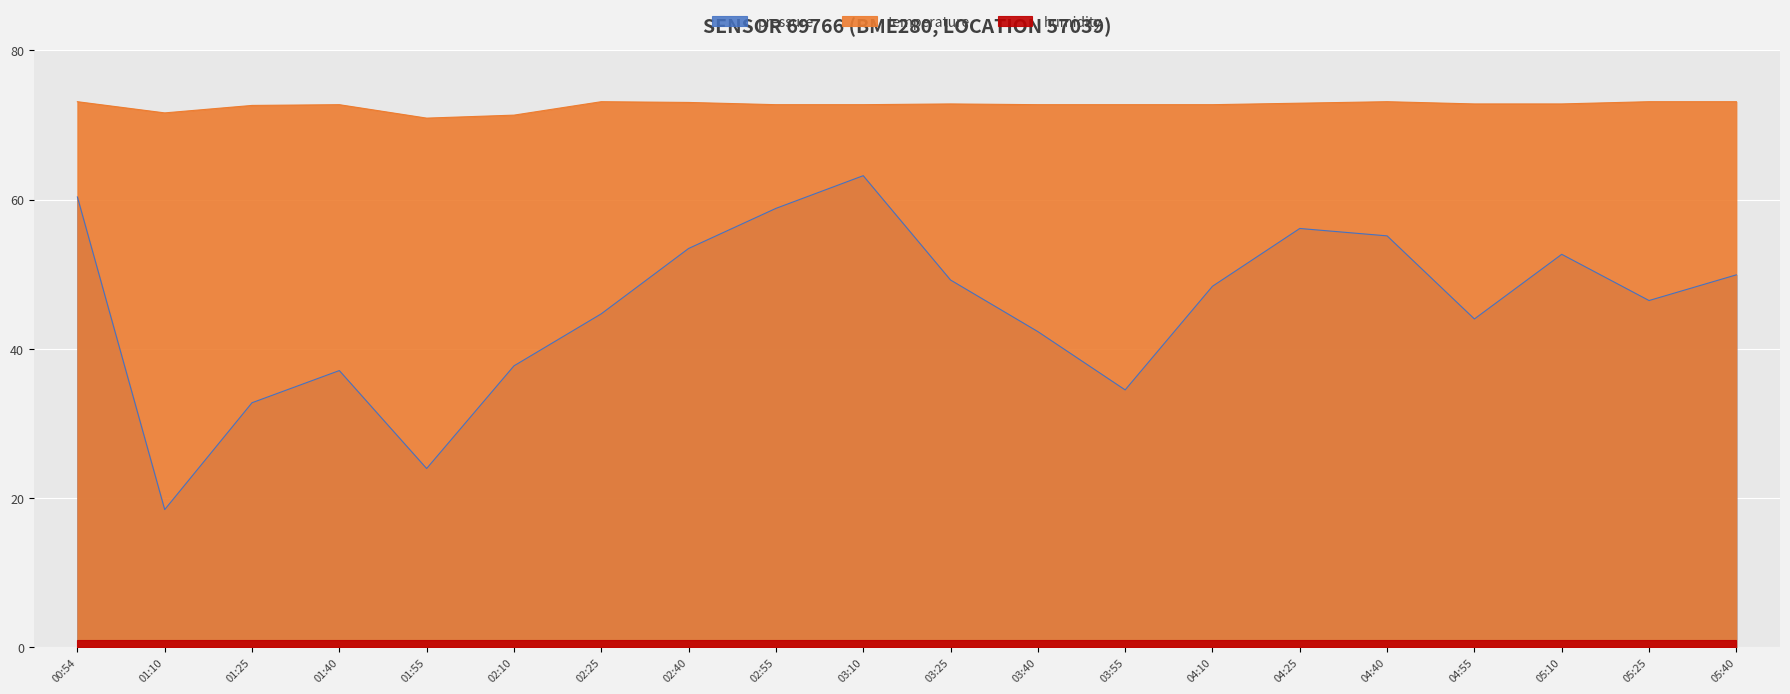

What is the sum of all pressure values?

909.2